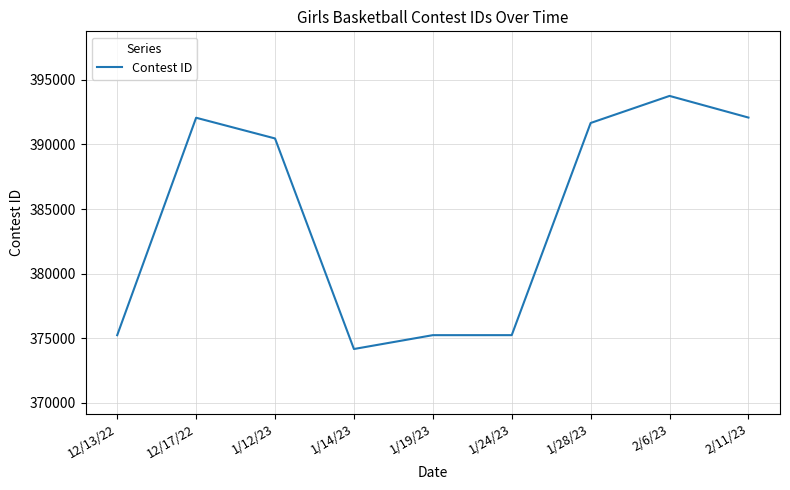

What is the difference between the maximum and minimum values?

19594